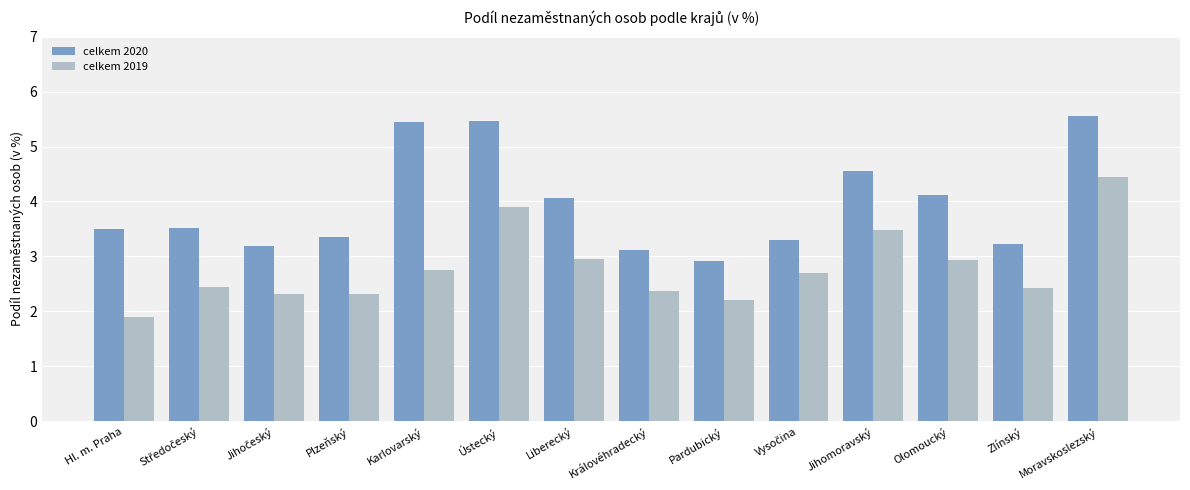

Which series has the widest spread of values?

celkem 2020